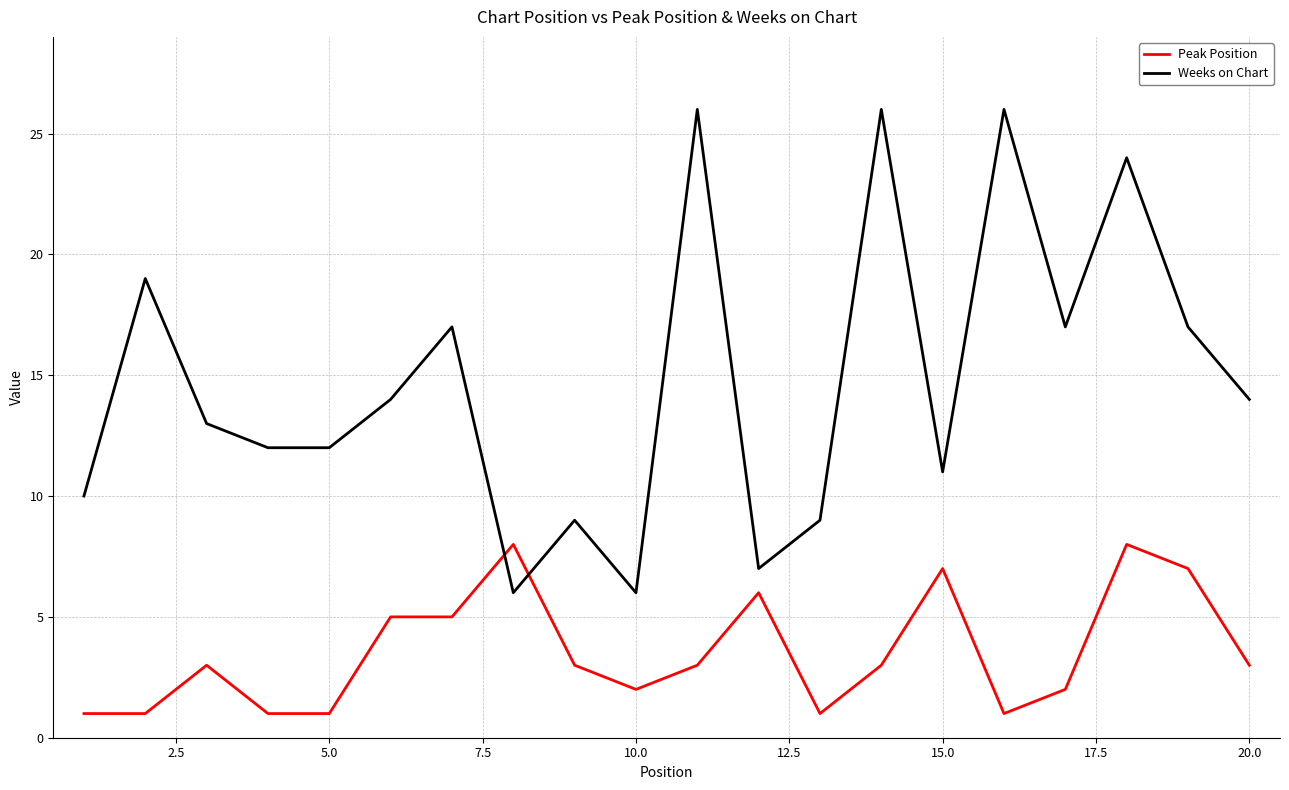

True or false: Weeks on Chart and Peak Position intersect in this chart.

True